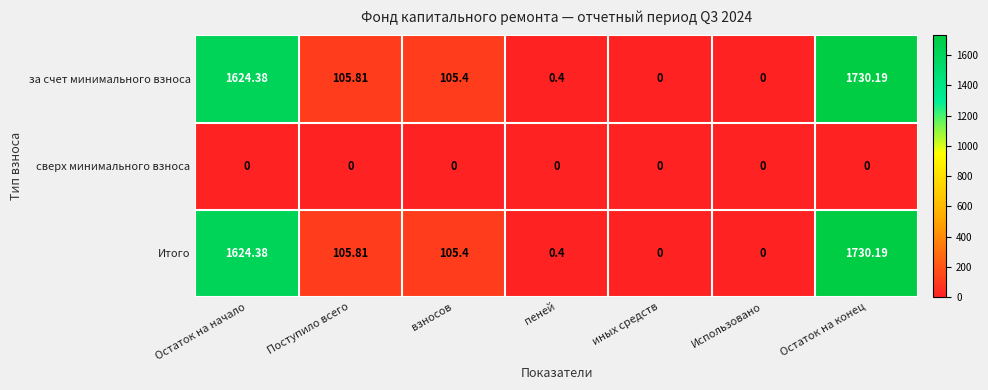

At which label does за счет минимального взноса reach its peak?

Остаток на конец